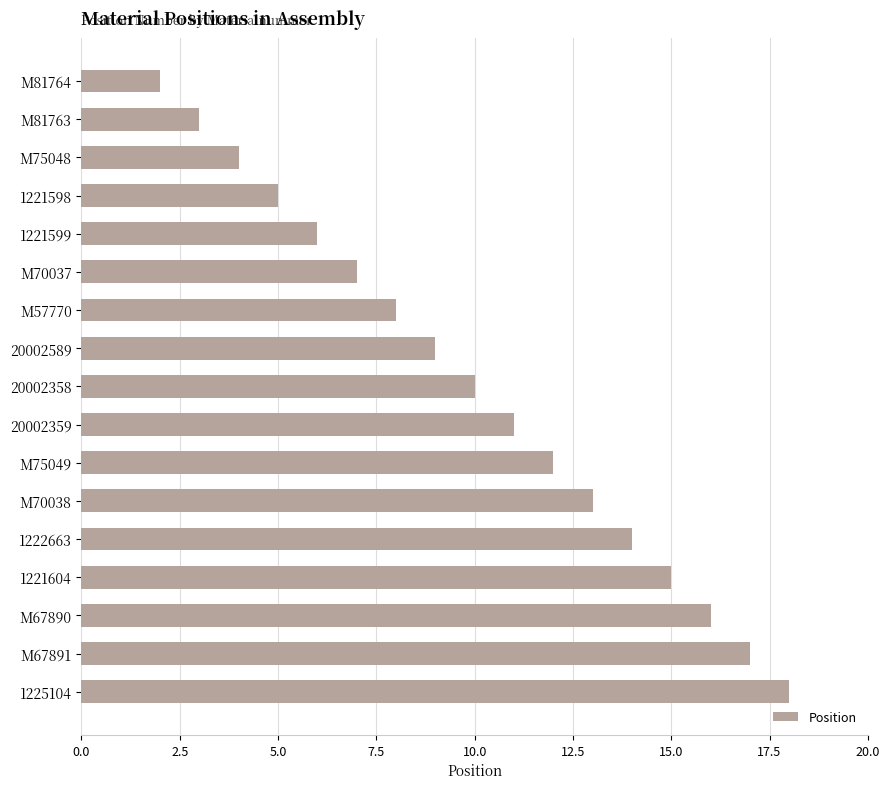

What is the average value?

10